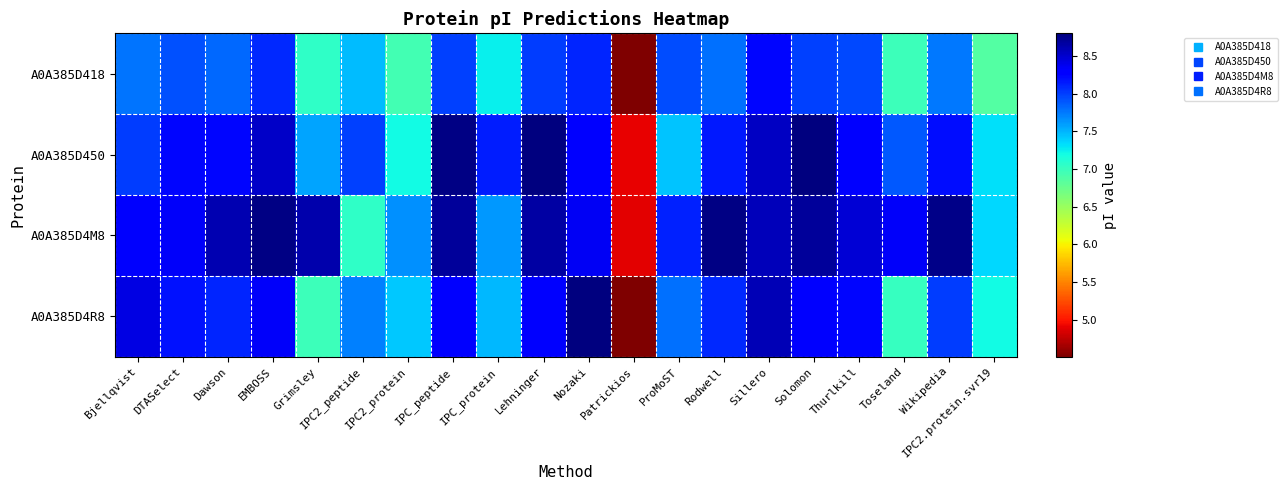

List the series in order of their overall mean, highest first.

A0A385D4M8, A0A385D450, A0A385D4R8, A0A385D418